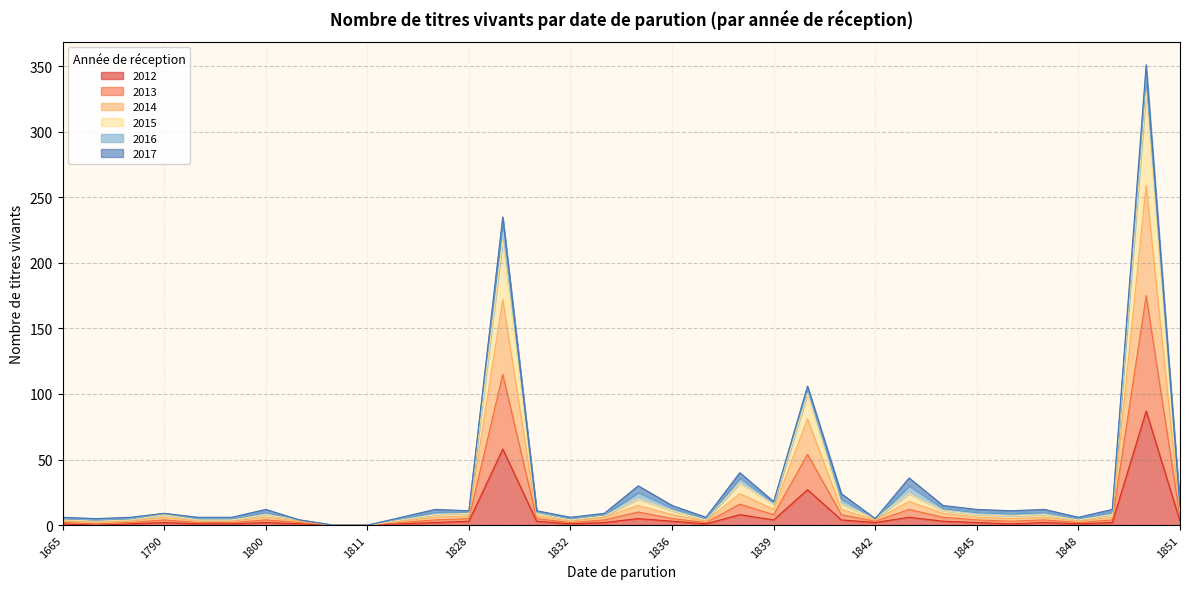

What is the difference between the maximum and minimum values in the 2013 series?

175